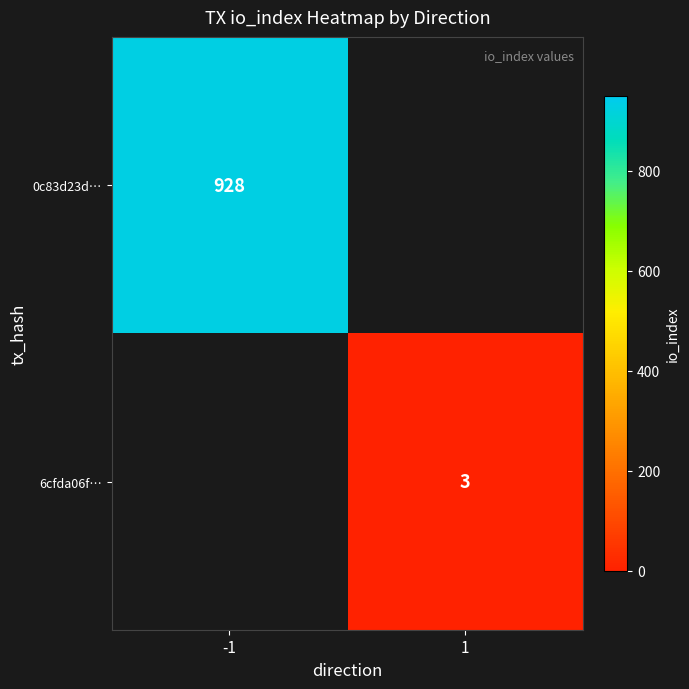

The 6cfda06f… series shows 3 at 1. True or false?

True